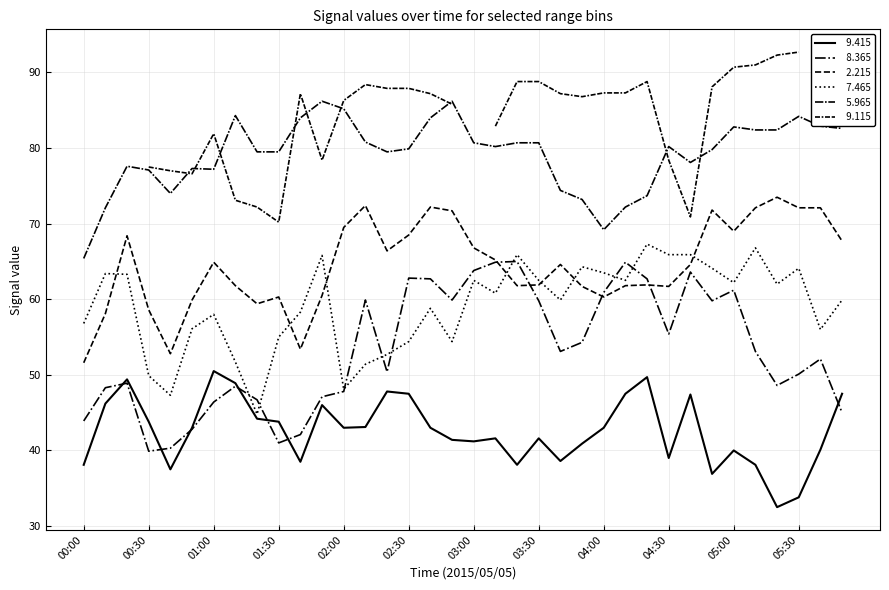

What is the difference between the maximum and minimum values in the   5.965 series?

20.8